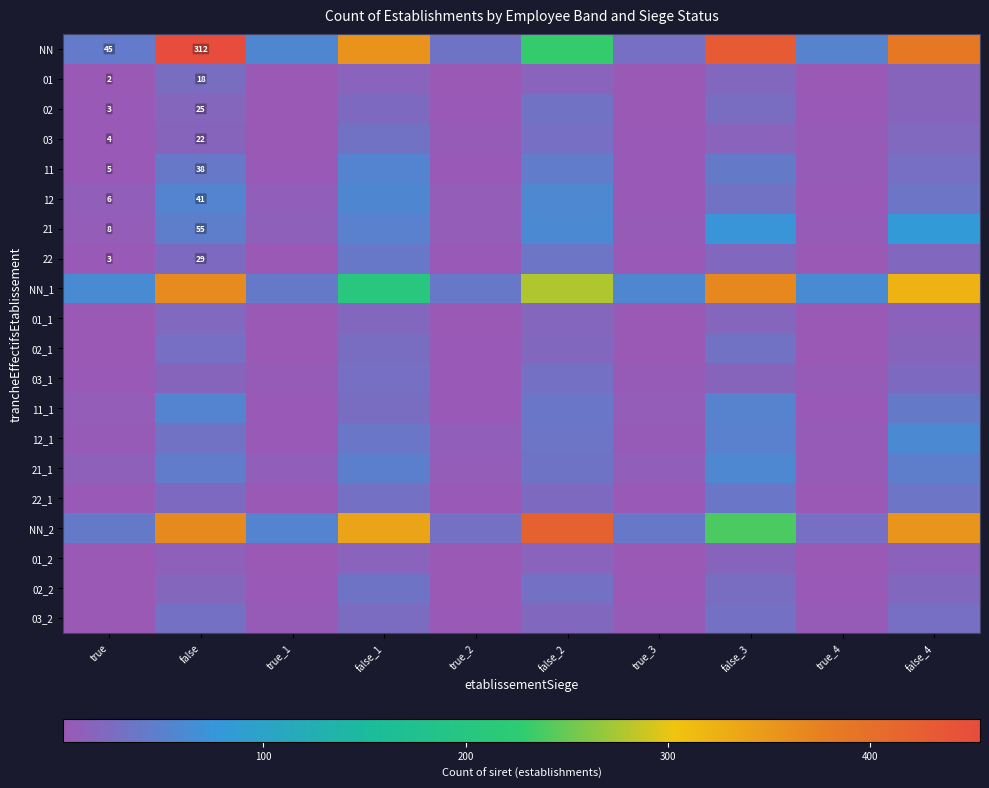

At which label does 12 first exceed 31?

false